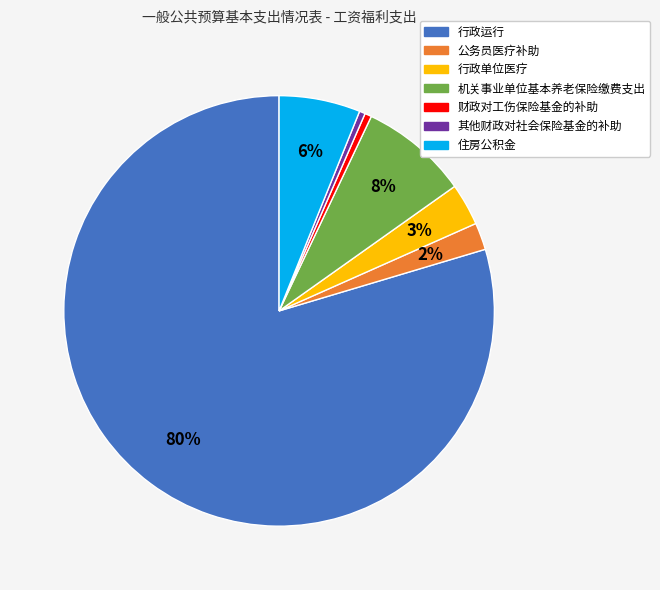

To the nearest percent, what is the average slice percentage?

14%